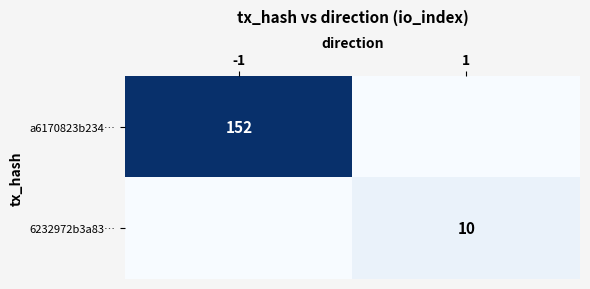

At which category is the sum across all series the highest?

-1